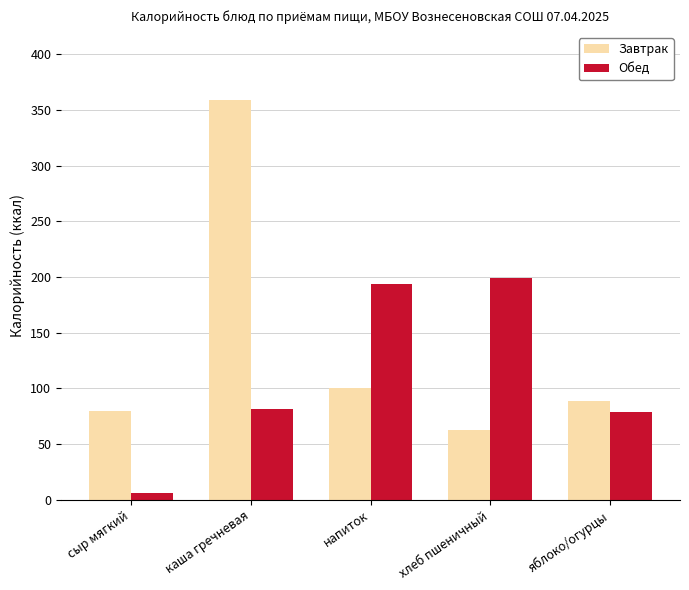

Where is Завтрак nearest to the value 210?

напиток